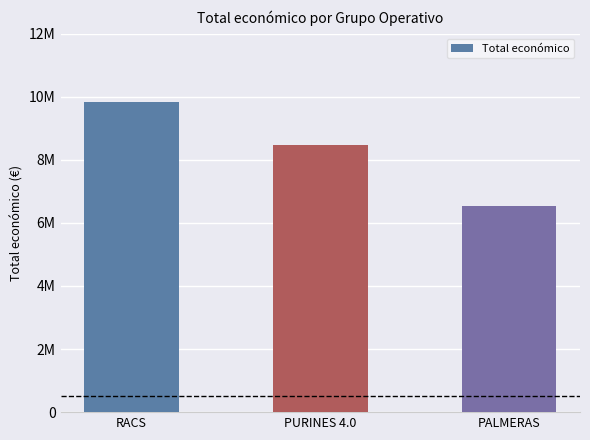

Rank the categories by value from lowest to highest.

PALMERAS, PURINES 4.0, RACS